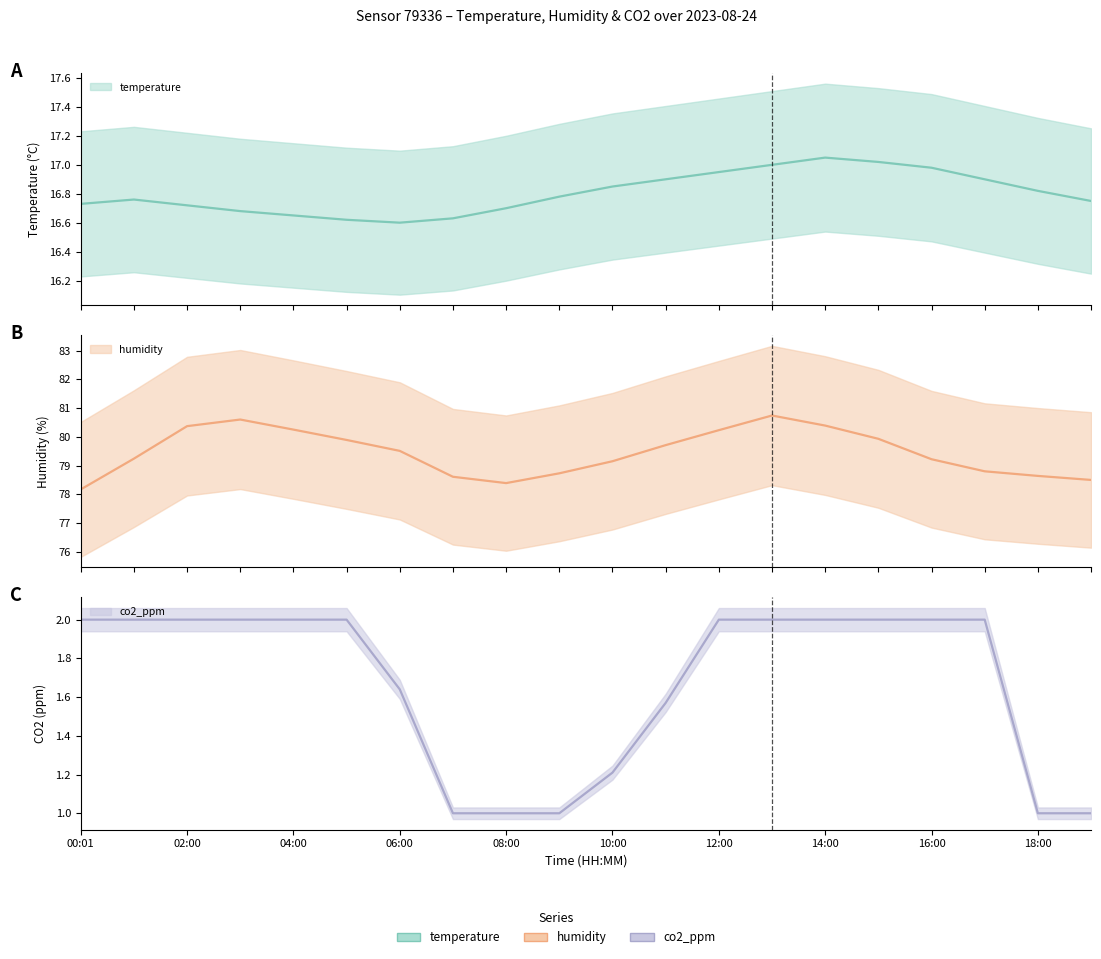

Reading left to right, what are all the values shown in this chart?

temperature: 00:01=16.7	01:00=16.8	02:00=16.7	03:00=16.7	04:00=16.6	05:00=16.6	06:00=16.6	07:00=16.6	08:00=16.7	09:00=16.8	10:00=16.9	11:00=16.9	12:00=16.9	13:00=17.0	14:00=17.1	15:00=17.0	16:00=17.0	17:00=16.9	18:00=16.8	19:00=16.8
humidity: 00:01=78.2	01:00=79.2	02:00=80.4	03:00=80.6	04:00=80.2	05:00=79.9	06:00=79.5	07:00=78.6	08:00=78.4	09:00=78.7	10:00=79.2	11:00=79.7	12:00=80.2	13:00=80.7	14:00=80.4	15:00=79.9	16:00=79.2	17:00=78.8	18:00=78.6	19:00=78.5
co2_ppm: 00:01=2.0	01:00=2.0	02:00=2.0	03:00=2.0	04:00=2.0	05:00=2.0	06:00=1.6	07:00=1.0	08:00=1.0	09:00=1.0	10:00=1.2	11:00=1.6	12:00=2.0	13:00=2.0	14:00=2.0	15:00=2.0	16:00=2.0	17:00=2.0	18:00=1.0	19:00=1.0